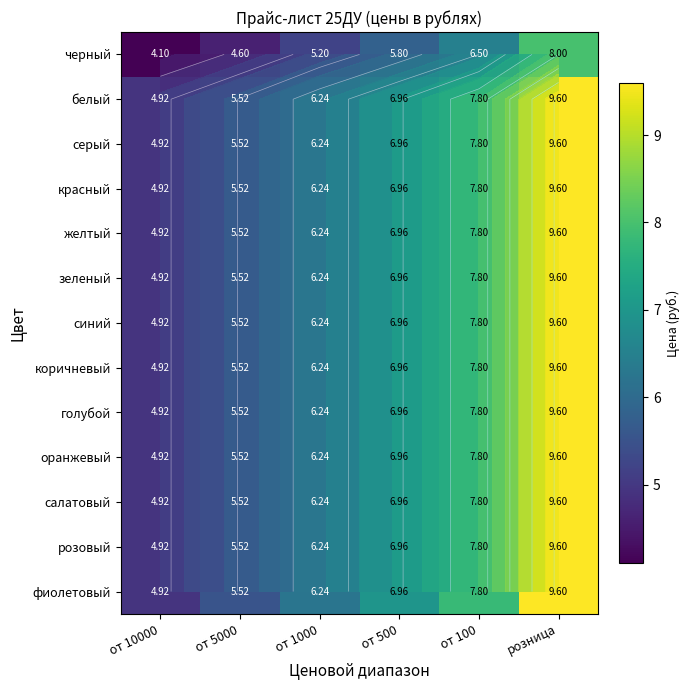

What is the maximum value shown in the chart?

9.6